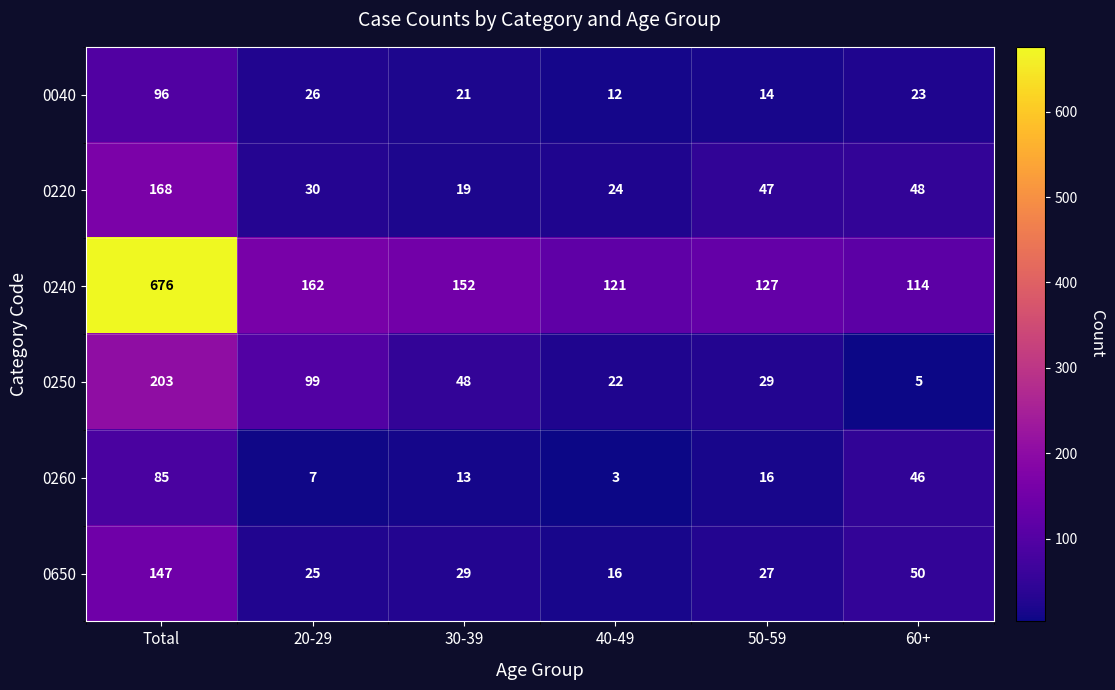

What is the sum of all 0240 values?

1352